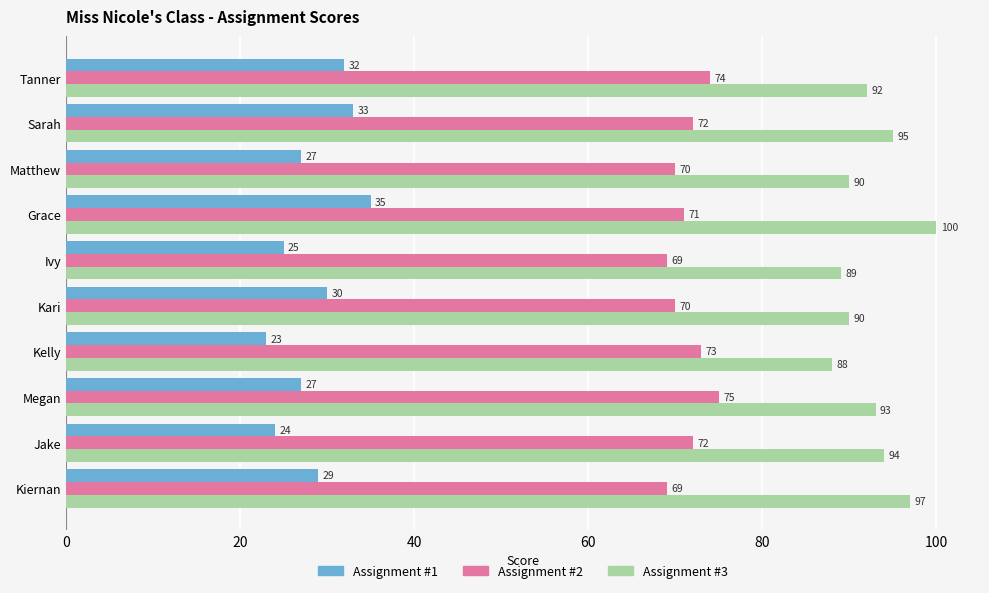

At which label is Assignment #3 closest to 94?

Jake